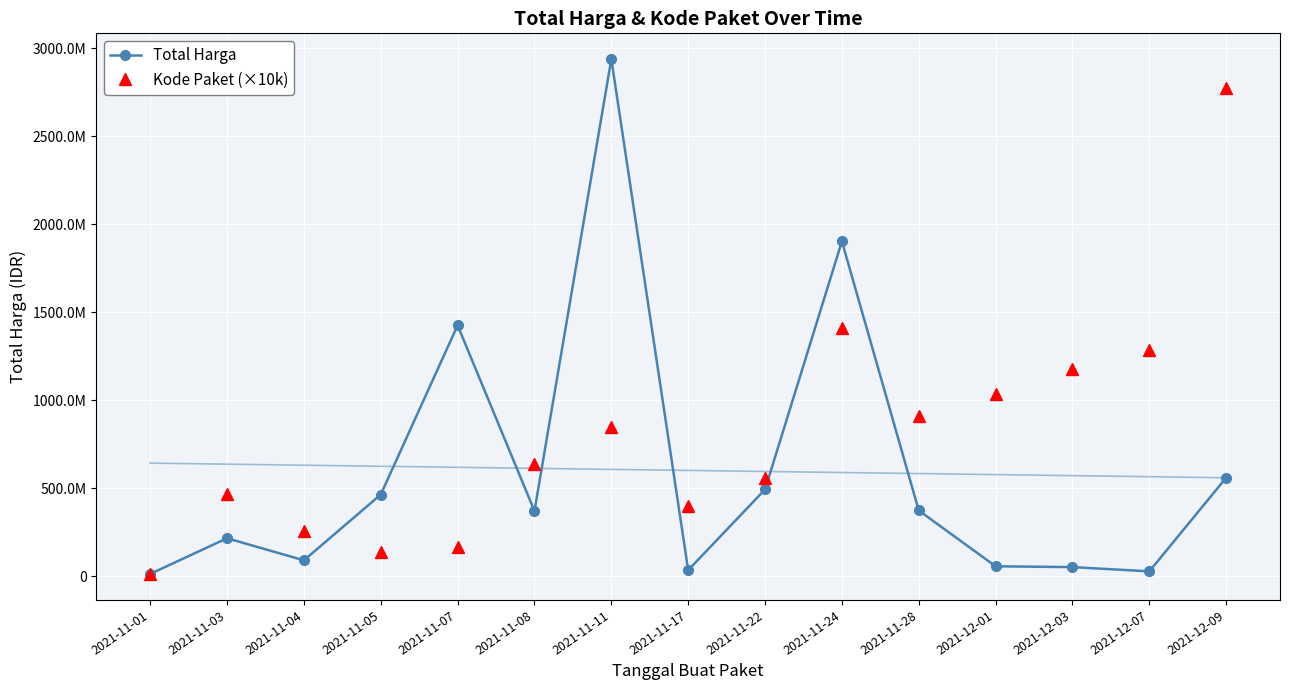

Which label corresponds to the smallest value in the chart?

2021-11-01